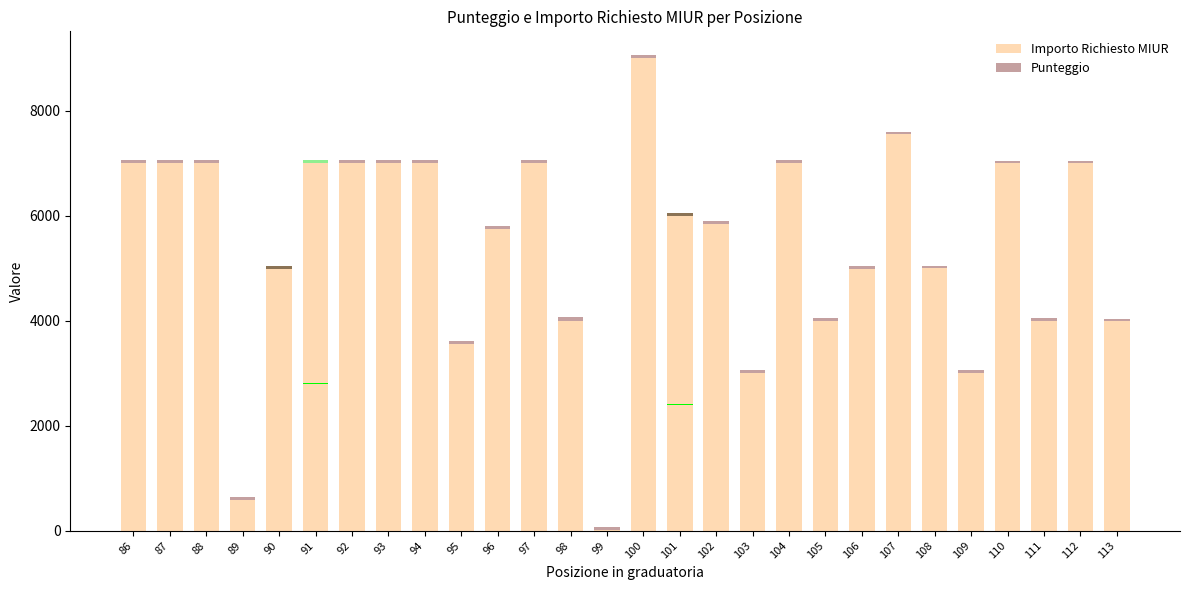

Which series changed the most between 89 and 103?

Importo Richiesto MIUR